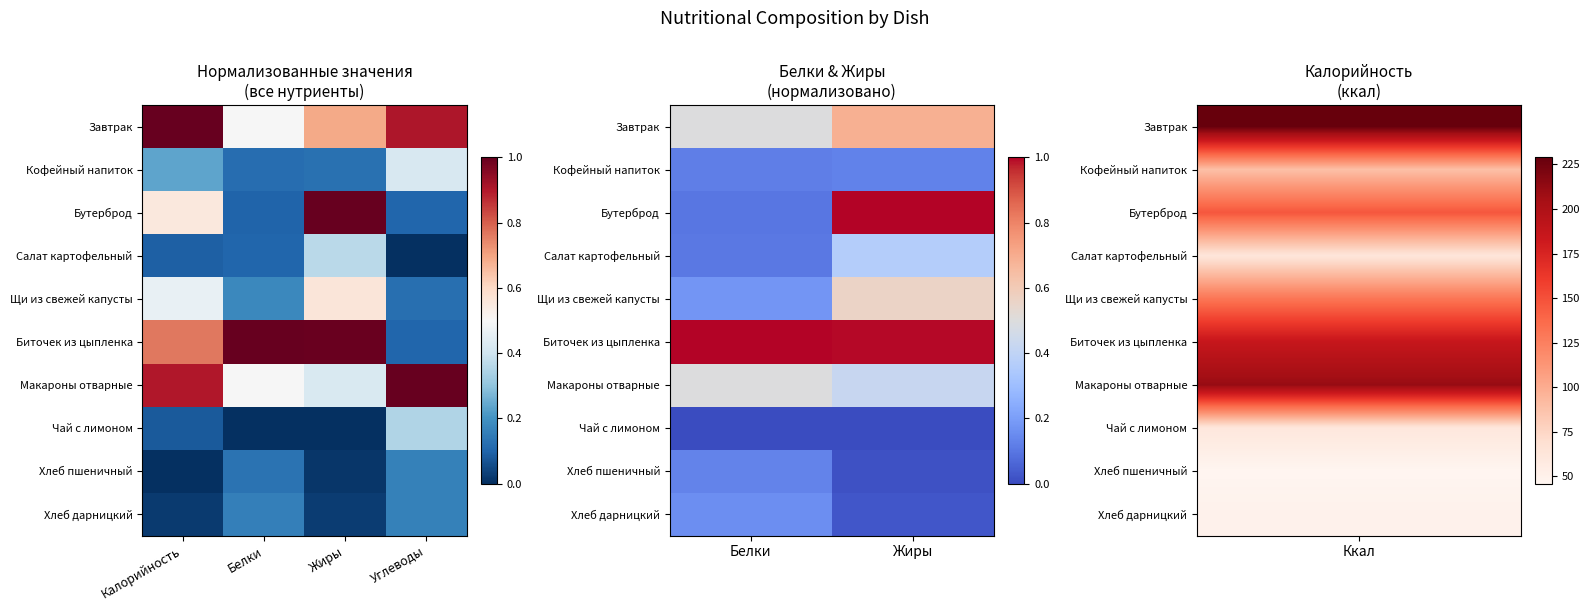

The value of Макароны отварные at Белки is 0.1. True or false?

False